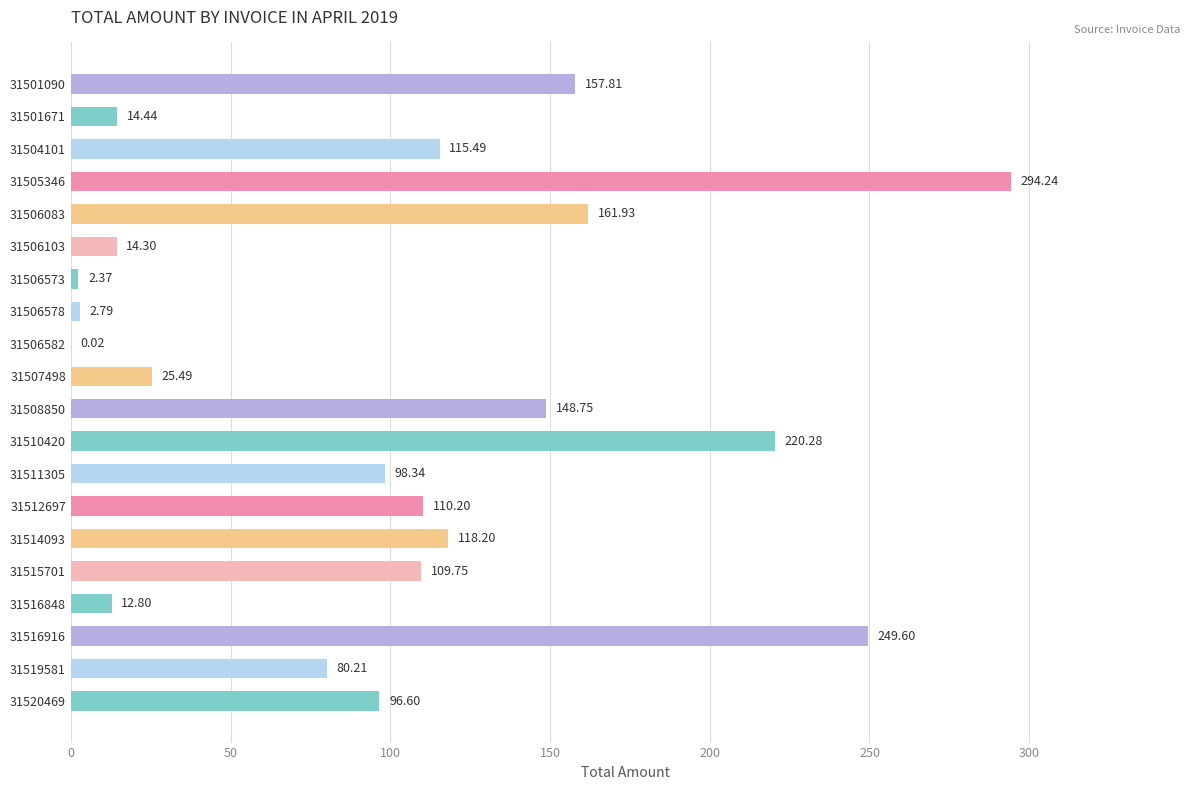

What is the sum of the values at 31501671 and 31508850?

163.2